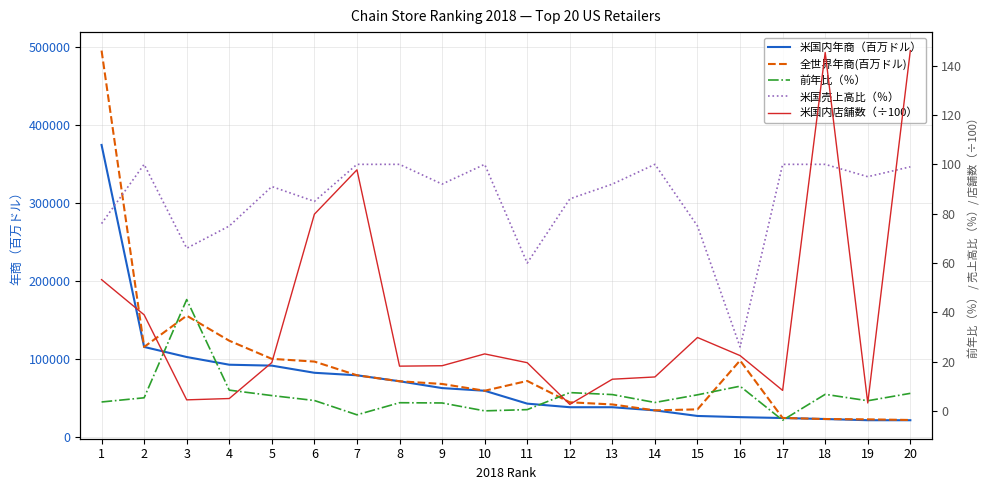

What is the difference between the highest and lowest values at 4?

123834.9